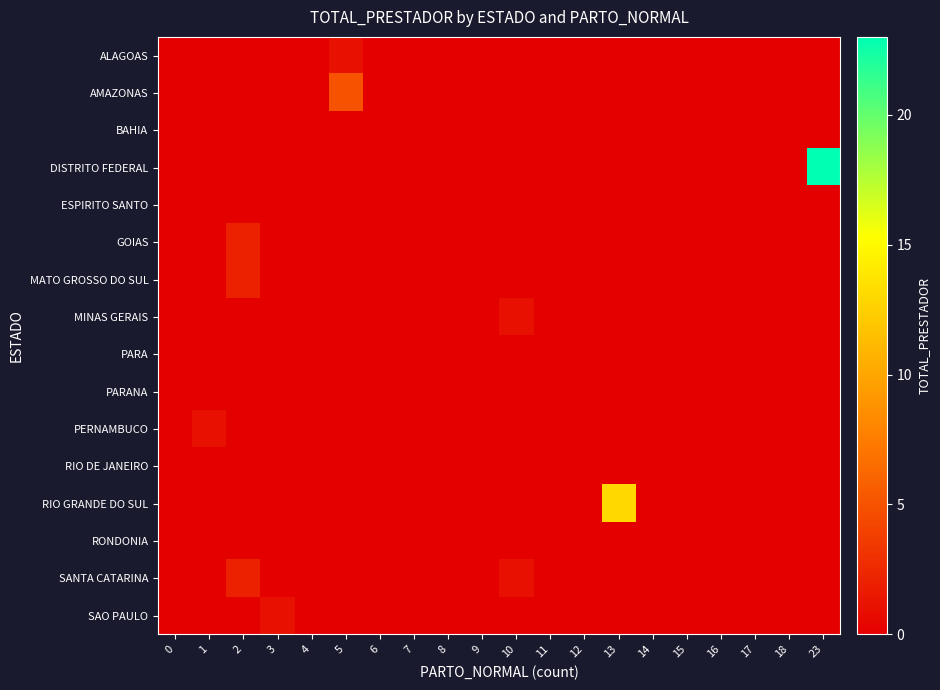

What is the total value across all series at 3?

1